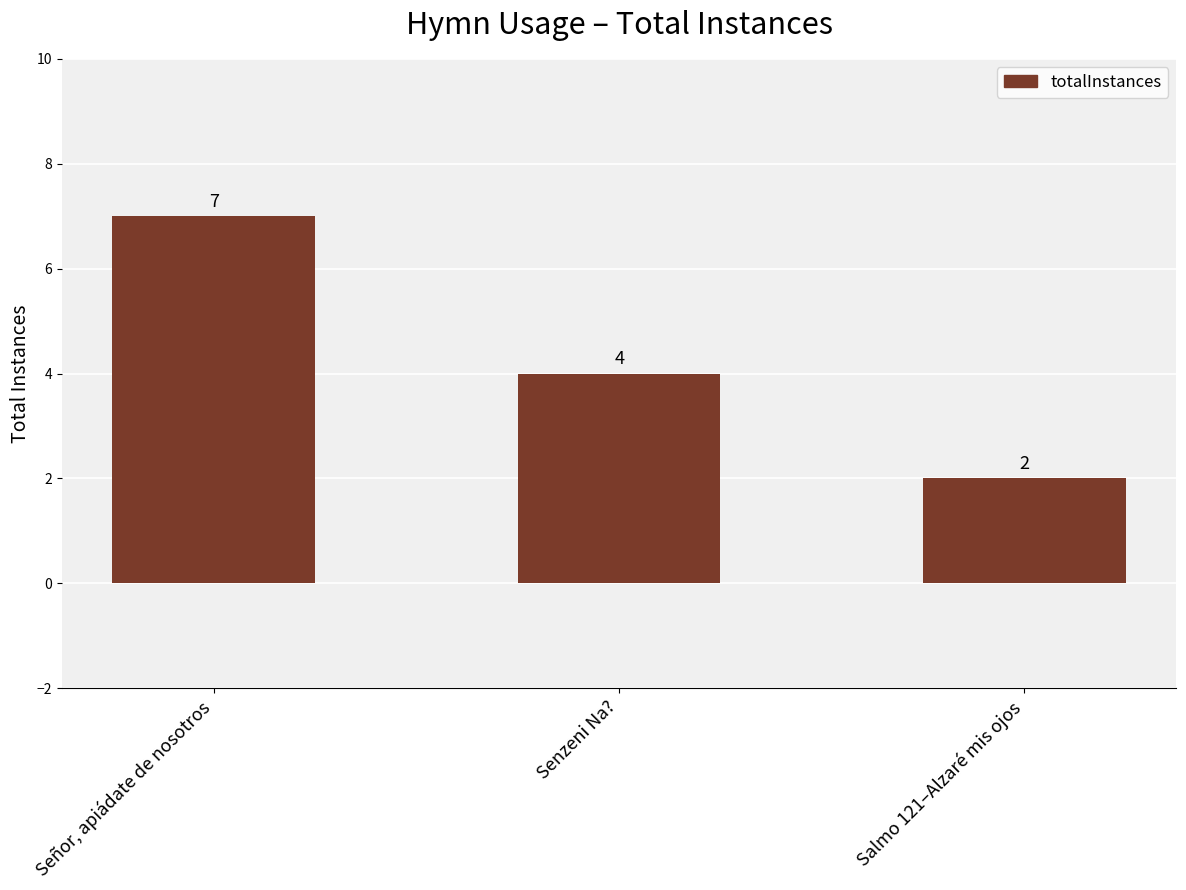

What is the change in value from Señor, apiádate de nosotros to Senzeni Na??

-3